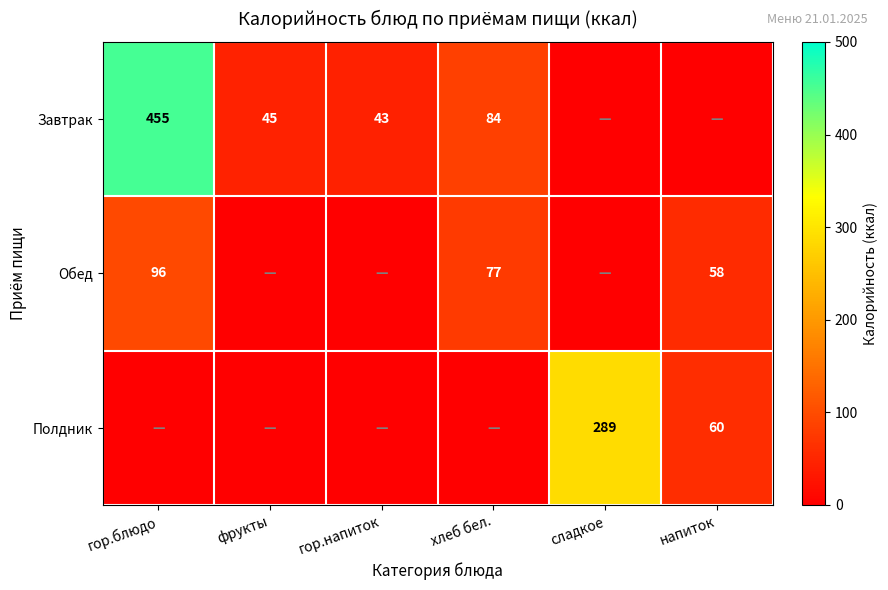

What is the difference between the Завтрак values at гор.блюдо and хлеб бел.?

371